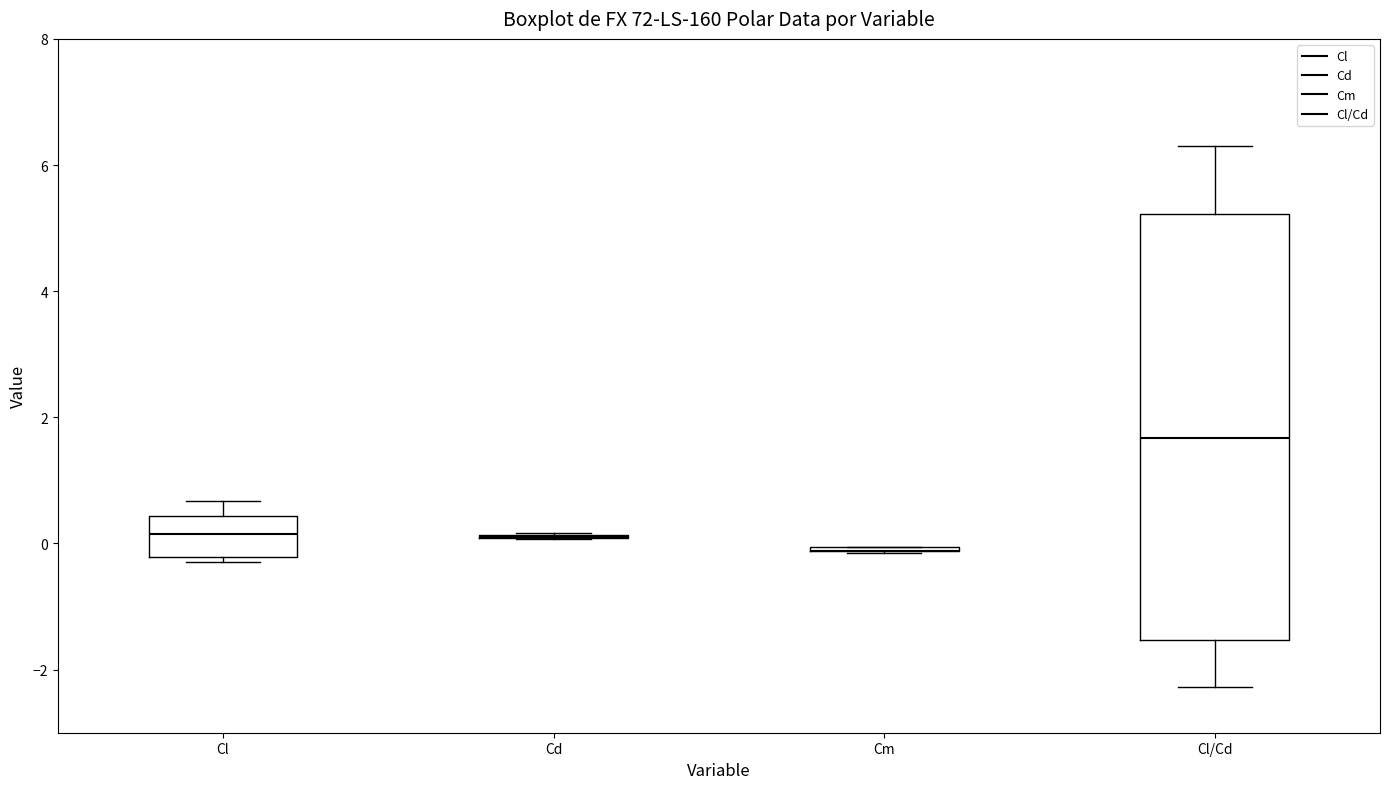

Where is the upper edge of the box for Cl/Cd on the y-axis? The values are not printed on the chart, so give them approximately, as read against the axis.

5.2